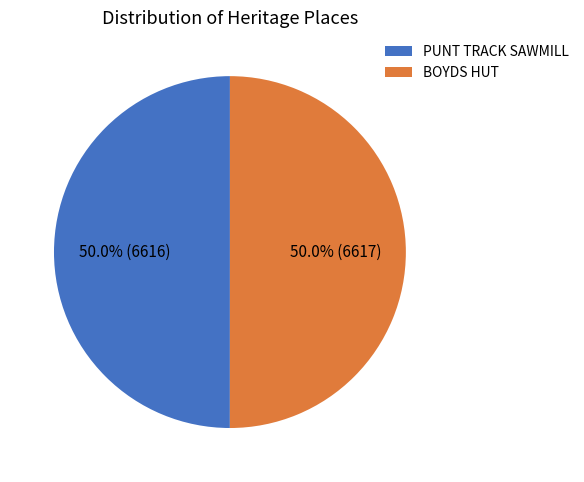

What percentage is the BOYDS HUT slice, to the nearest percent?

50%